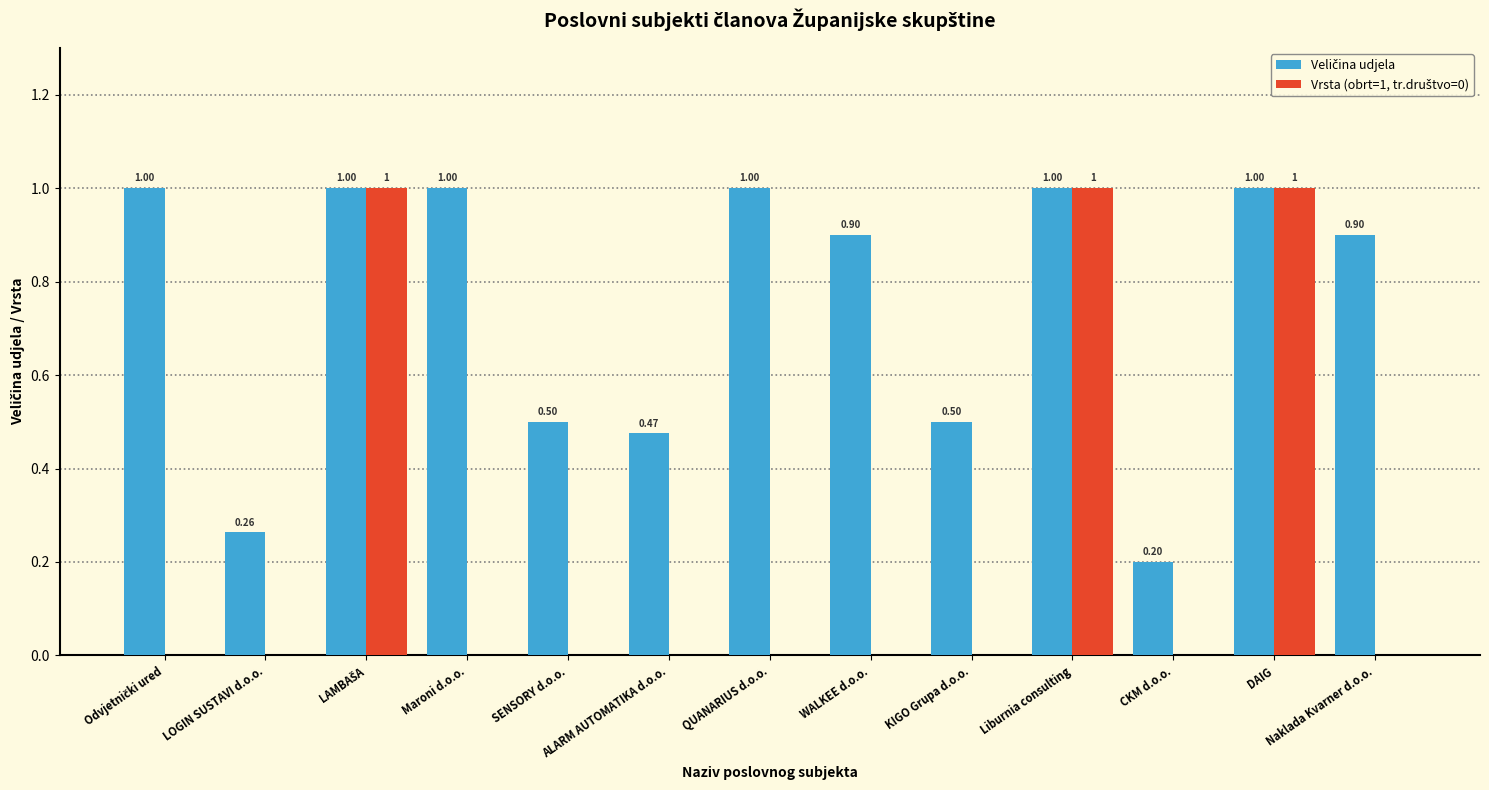

What is the total value across all series at Naklada Kvarner d.o.o.?

0.9